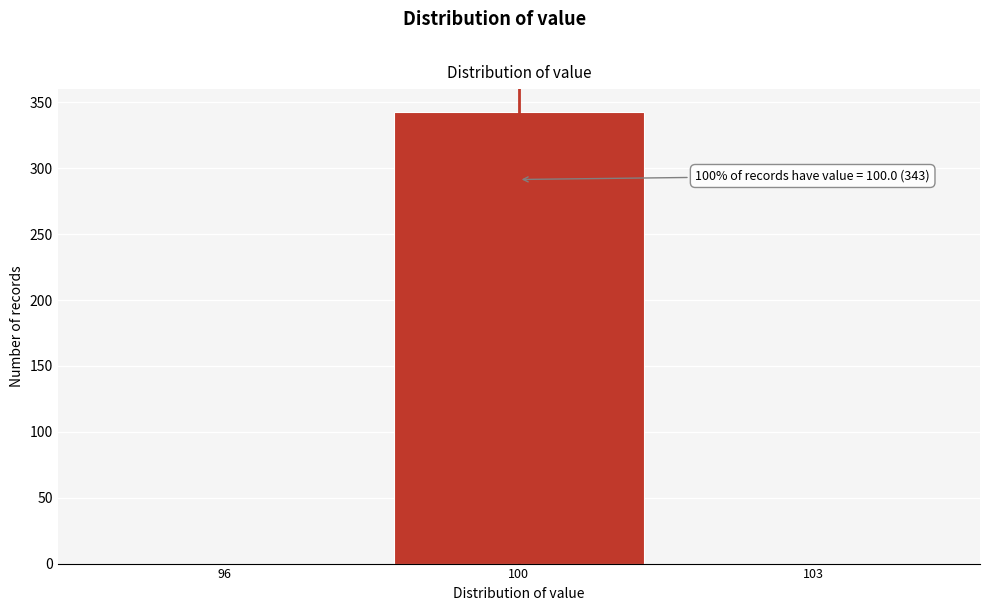

Reading left to right, what are all the values shown in this chart?

96=0	100=343	103=0